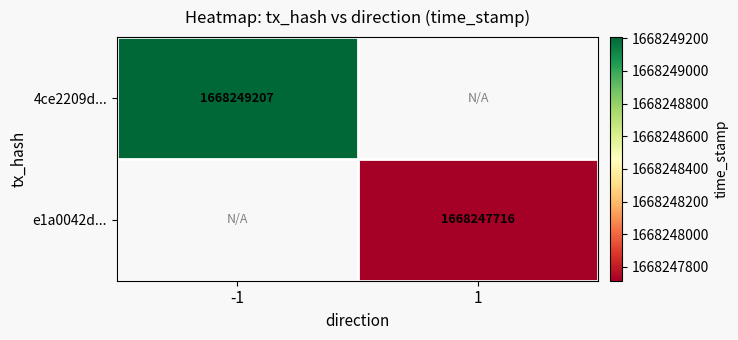

The value of e1a0042d29977631e0c34bff5908bc22a166715 at time_stamp is 788986191. True or false?

False